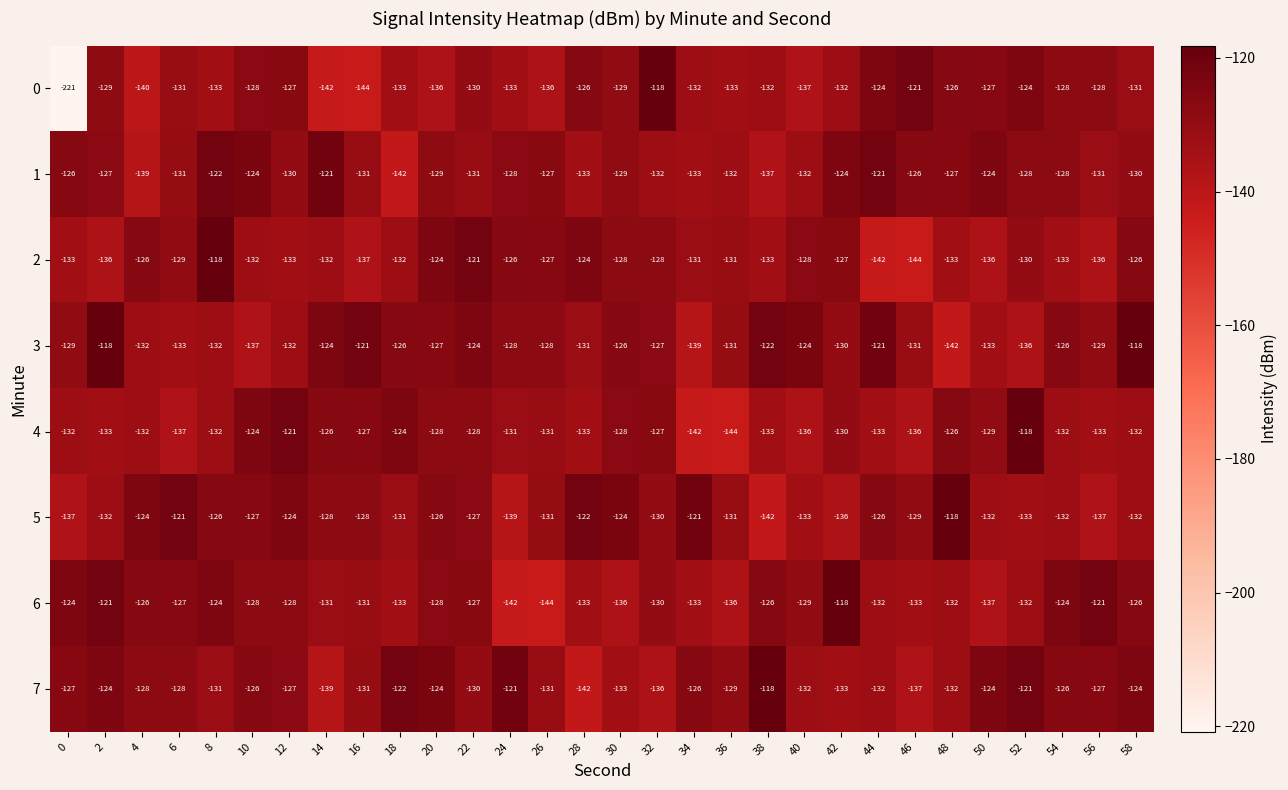

What is the greatest value displayed?

-118